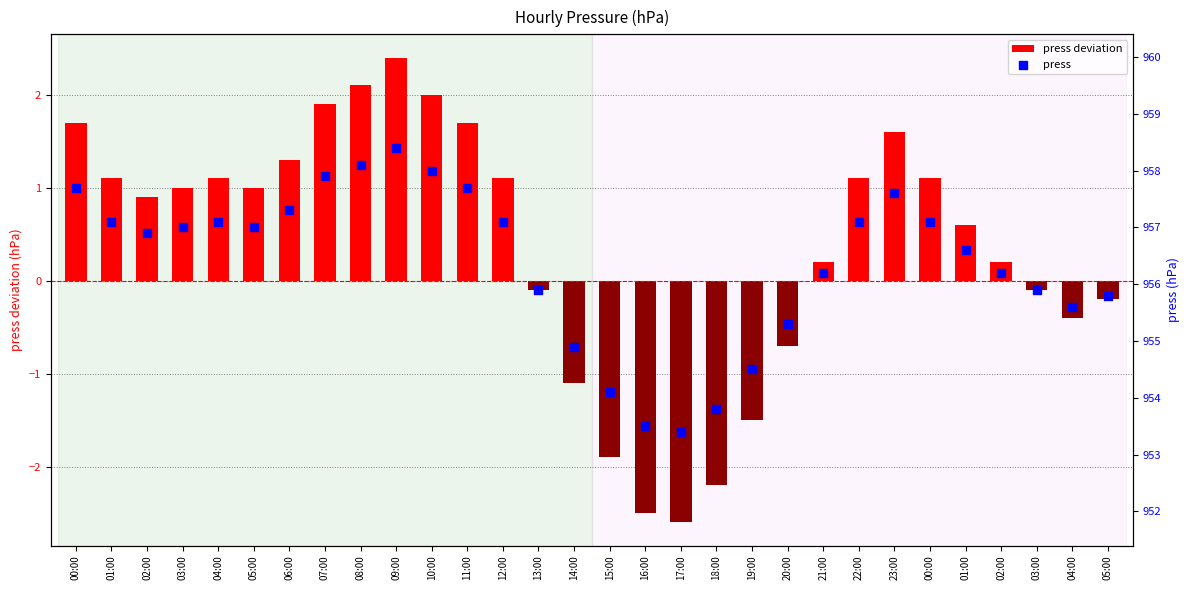

What are all the series names shown in the legend?

press deviation, press